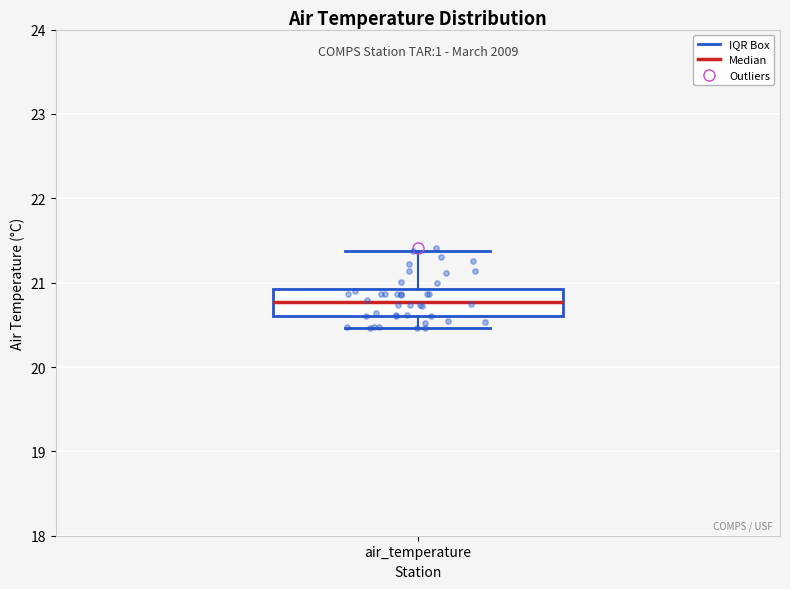

Read this box plot against the y-axis: the position of the median line, the range covered by the box, and the ends of both whiskers. The values are not printed on the chart, so give them approximately, as read against the axis.

median 20.8, box 20.6 to 20.9, whiskers 20.5 to 21.4